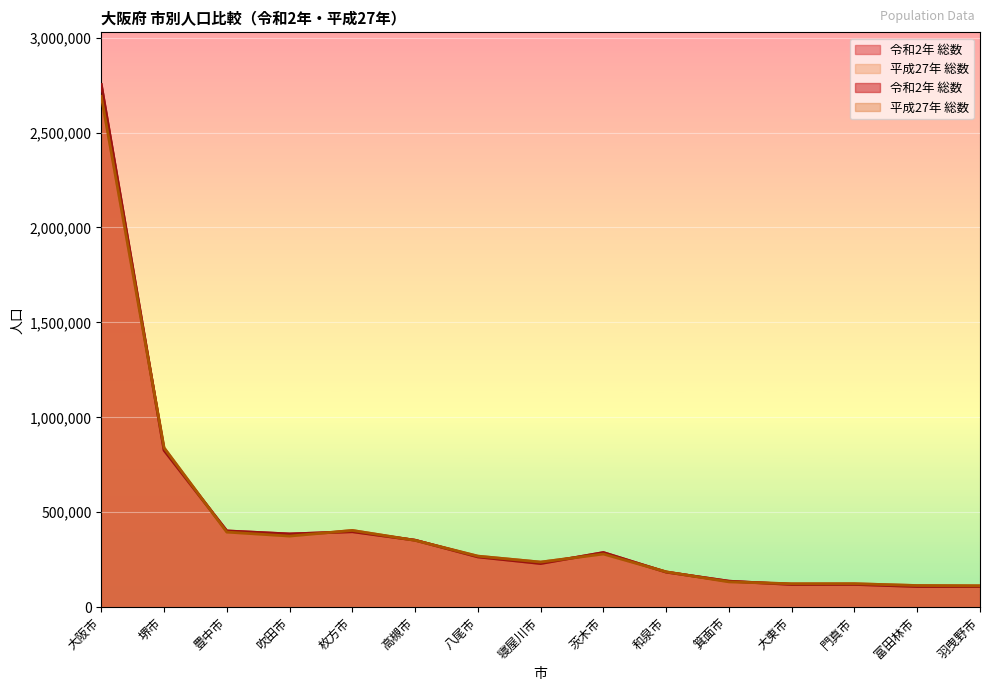

The 平成27年 総数 series shows 258629 at 豊中市. True or false?

False